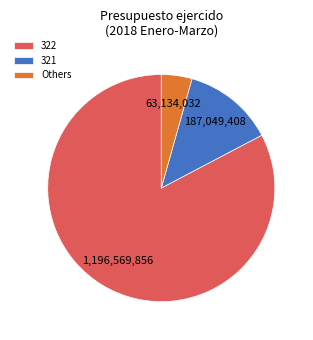

Between 322 and 321, which is larger?

322